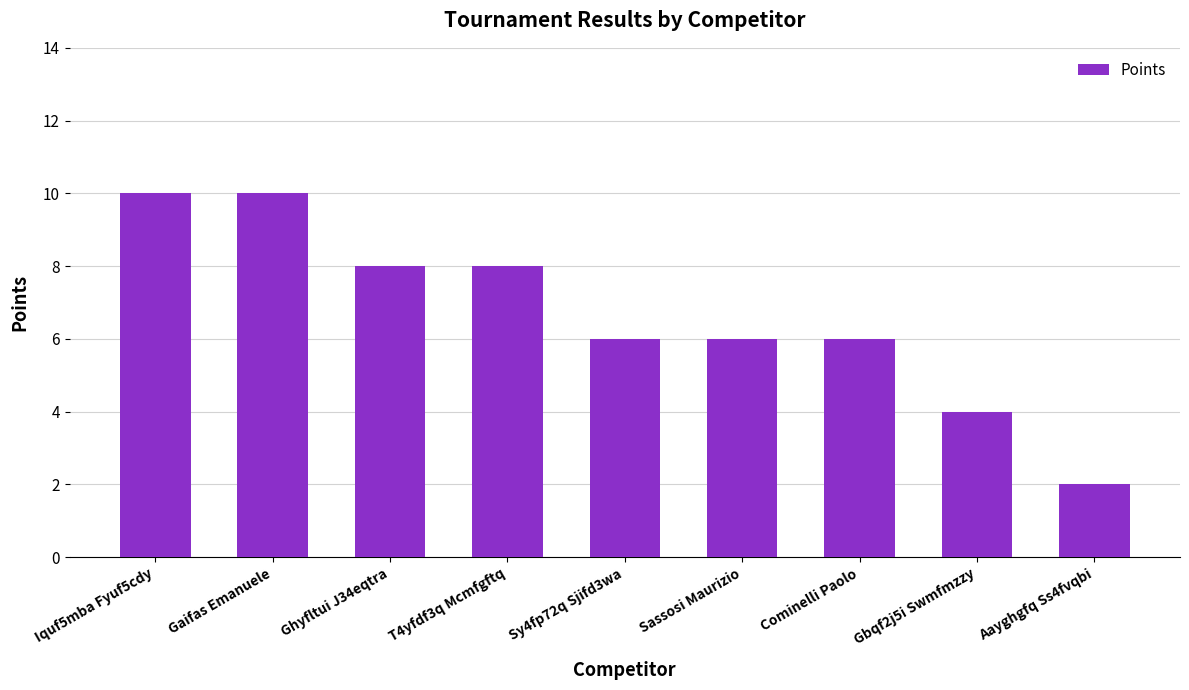

What position from the left is Sassosi Maurizio?

6